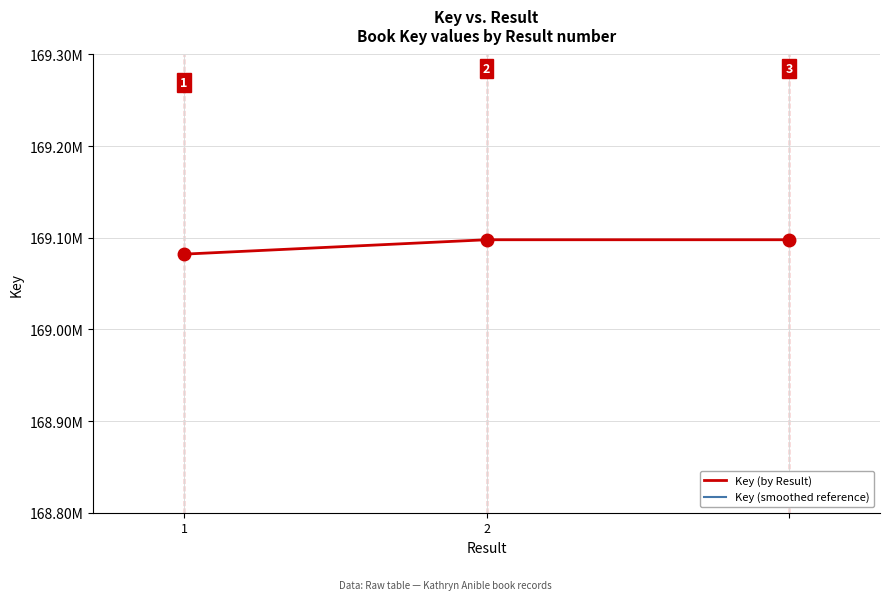

At which label does Key (smoothed reference) reach its minimum?

1